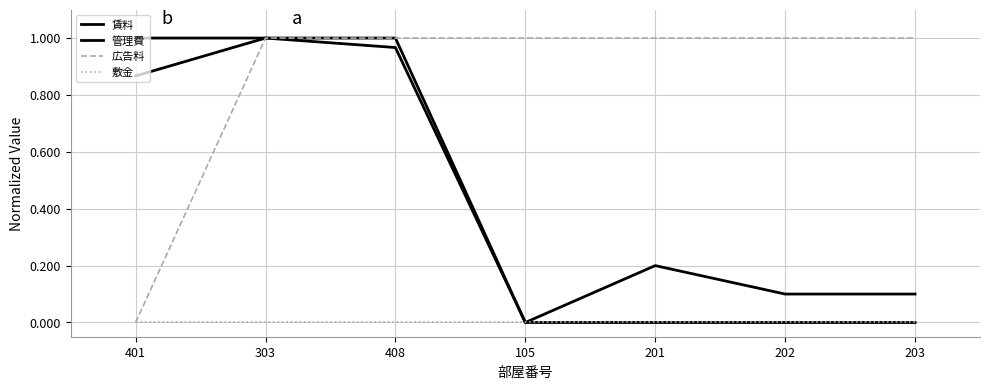

True or false: 広告料 and 管理費 intersect in this chart.

False